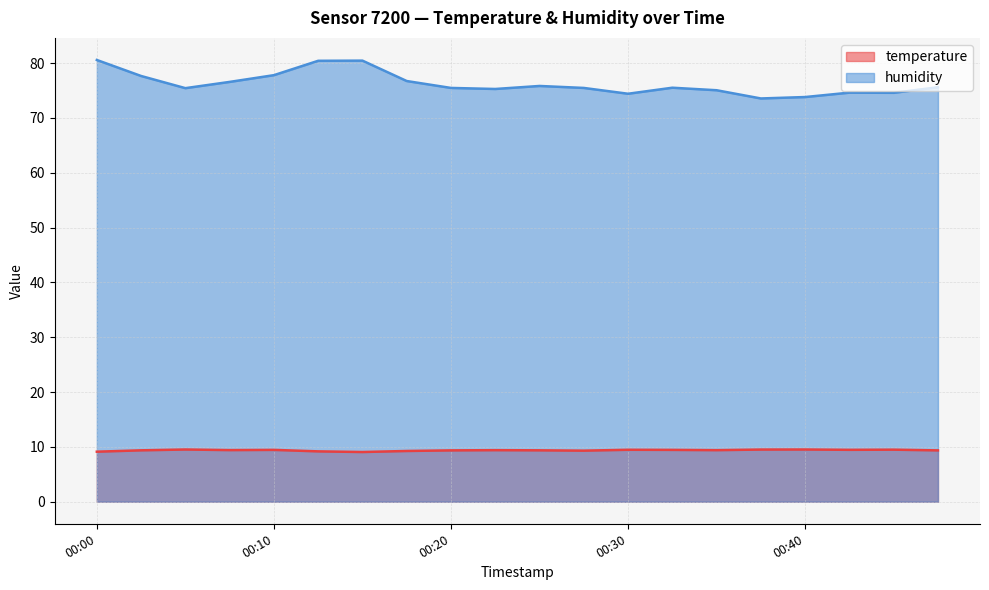

Reading right to left, what are all the values shown in this chart?

temperature: 9.4	9.5	9.5	9.5	9.5	9.4	9.4	9.5	9.3	9.4	9.4	9.4	9.2	9.1	9.2	9.4	9.4	9.5	9.4	9.1
humidity: 75.6	74.6	74.6	73.8	73.5	75.0	75.5	74.4	75.5	75.8	75.3	75.5	76.7	80.5	80.4	77.8	76.6	75.4	77.7	80.6